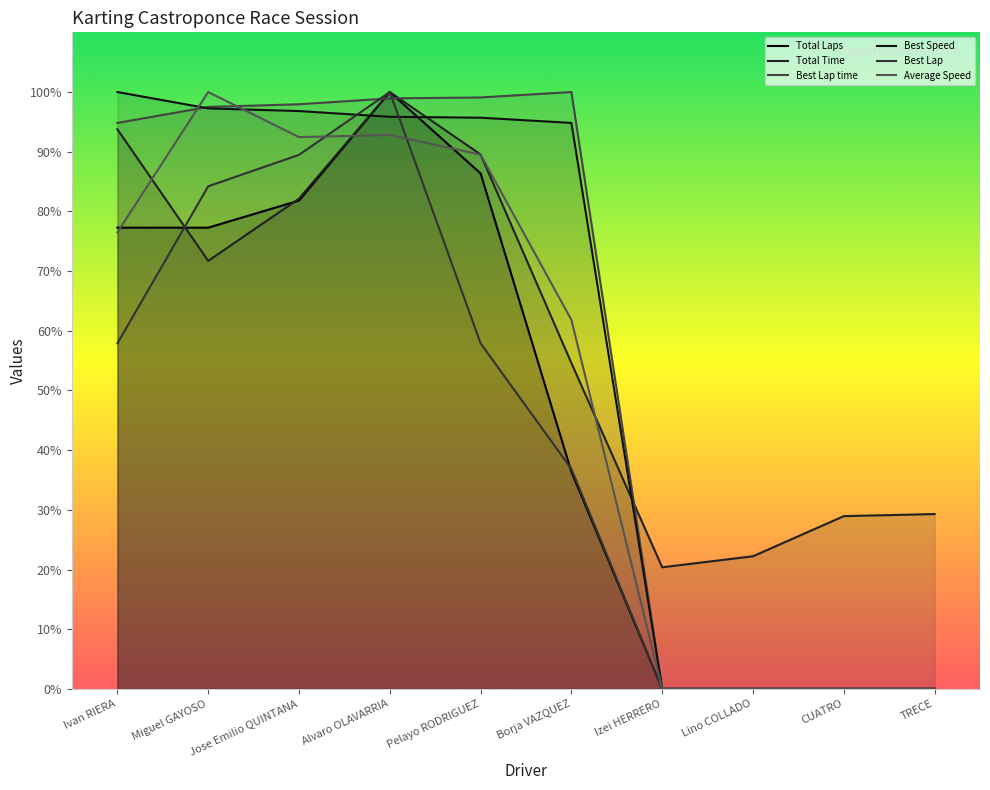

True or false: Total Time has more than 1 points higher than both neighbors.

False